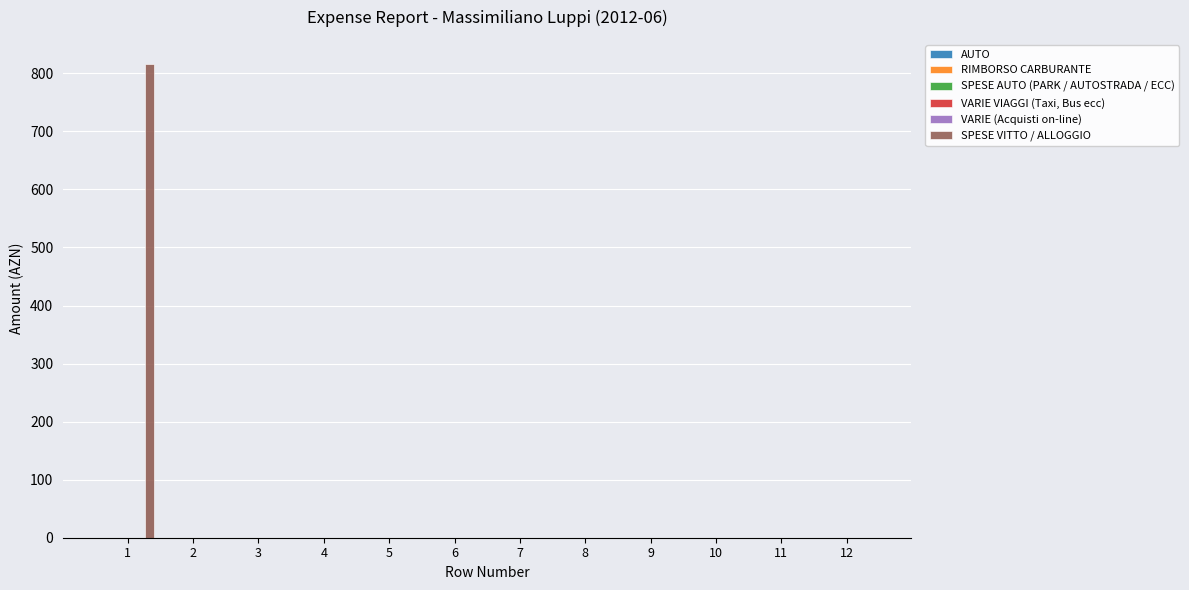

How many categories are shown in the chart?

12